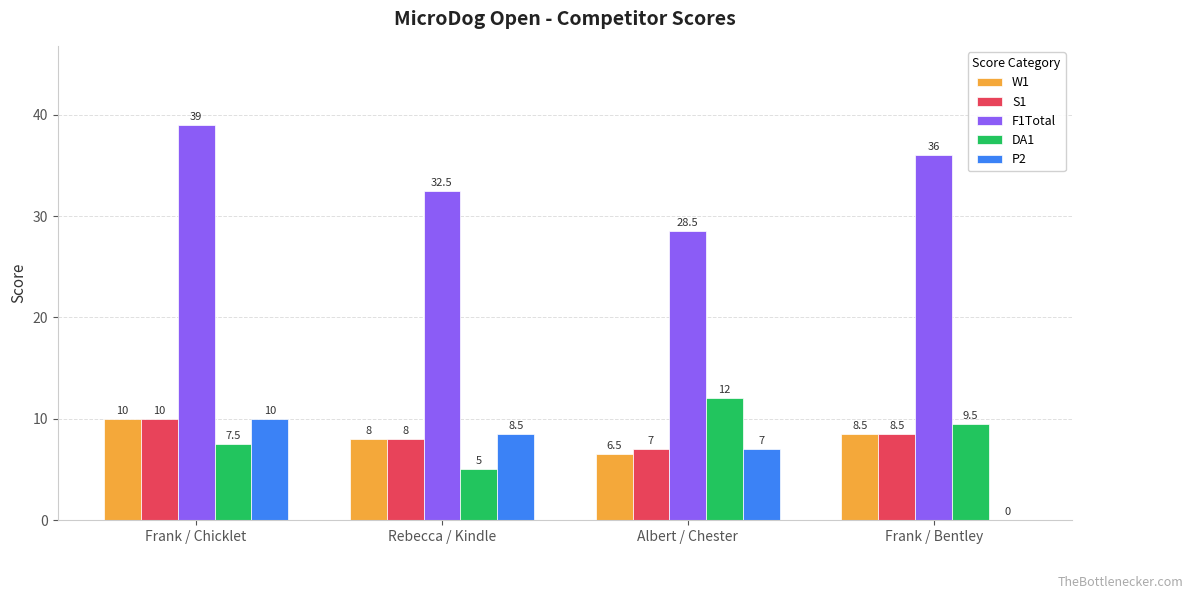

The value of W1 at Albert / Chester is 3.7. True or false?

False